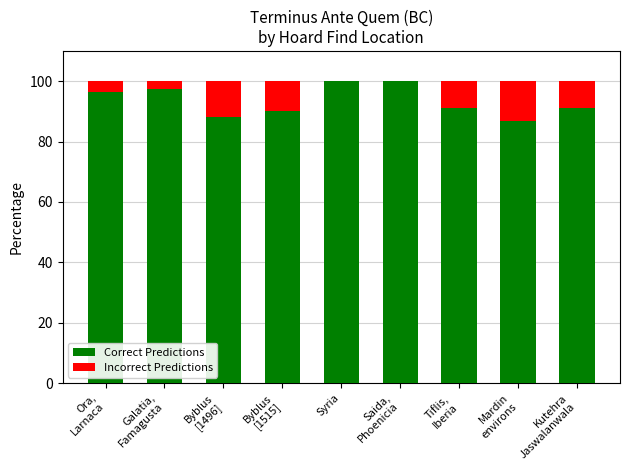

What is the sum of all Correct Predictions values?

840.9